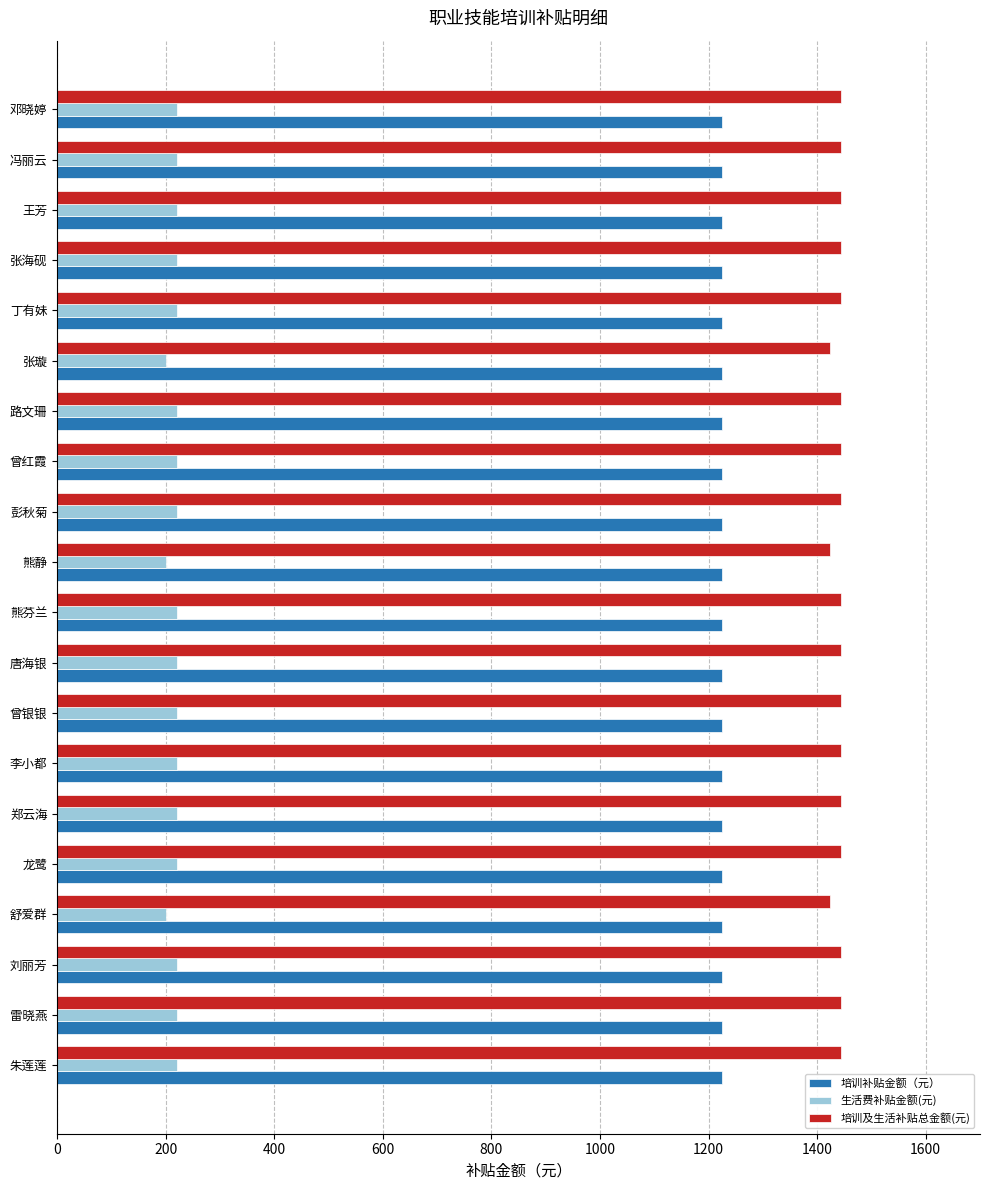

What are all the series names shown in the legend?

培训补贴金额（元）, 生活费补贴金额(元), 培训及生活补贴总金额(元)